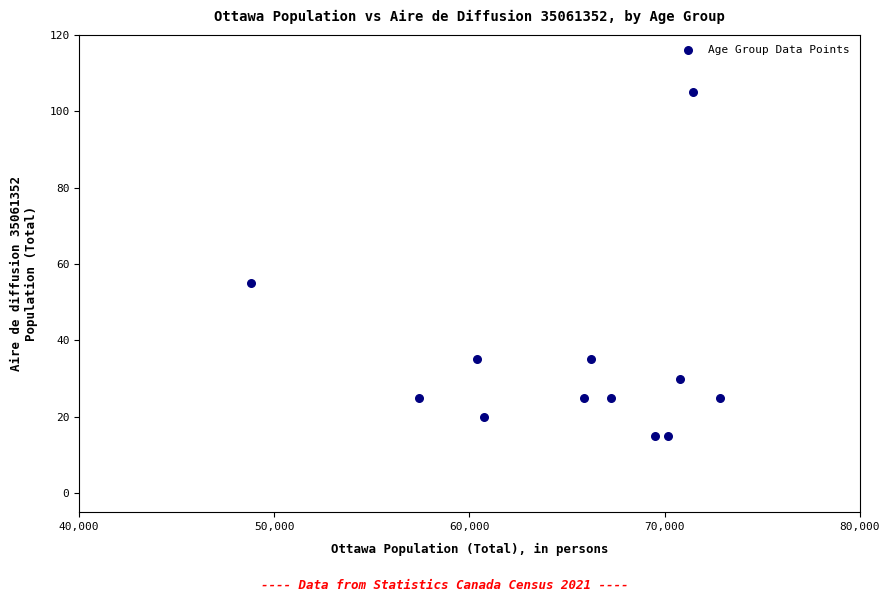

What is the average X value?

65124